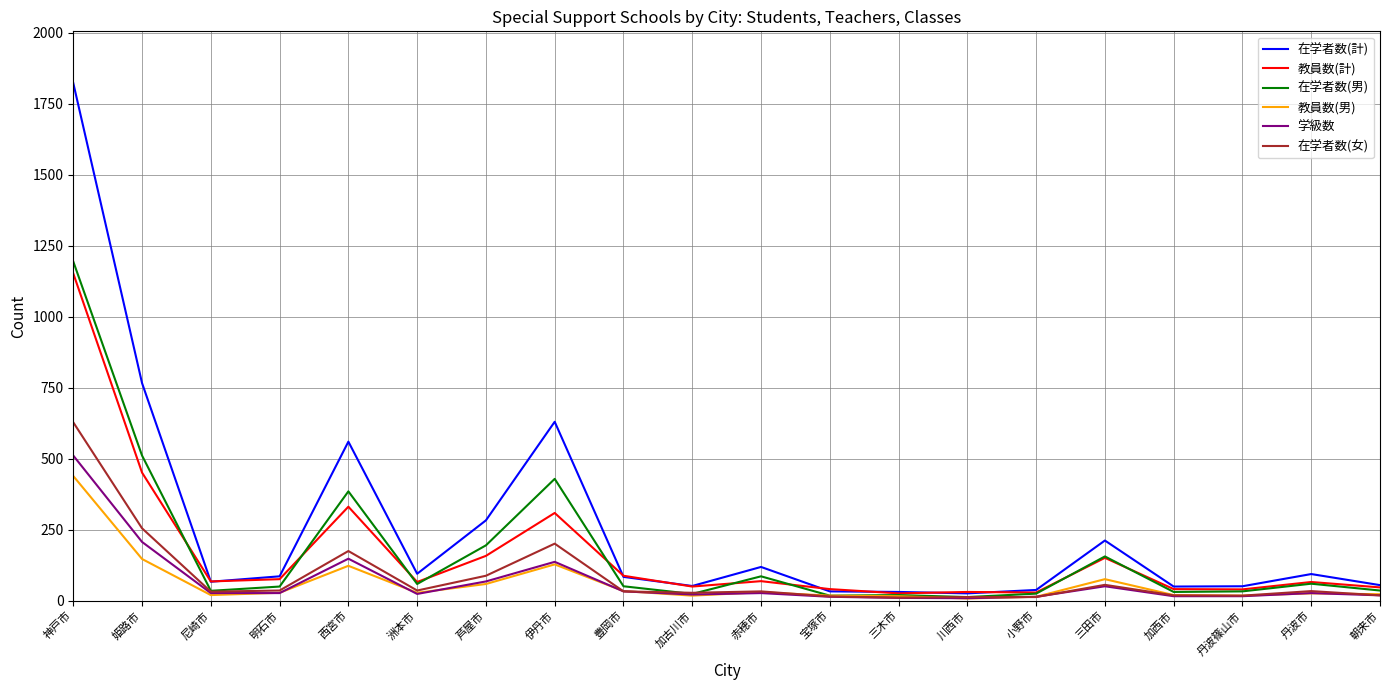

Where is 教員数(計) nearest to the value 589?

姫路市